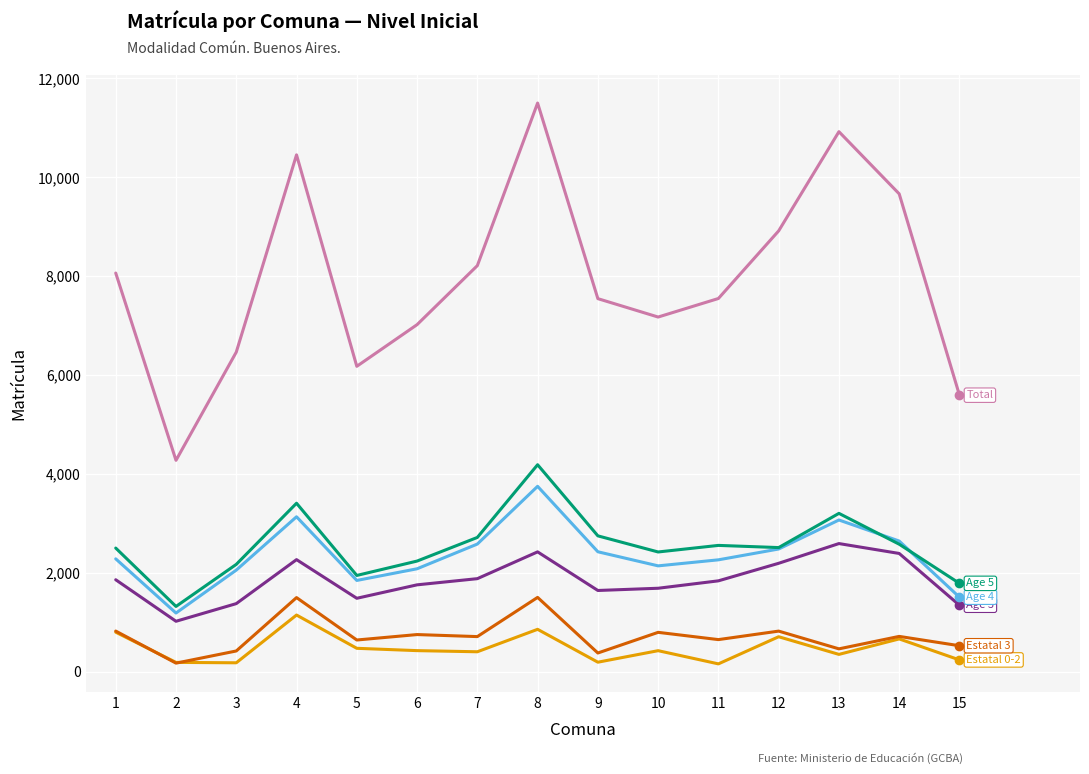

What is the spread (max minus min) of values at 10?

6750